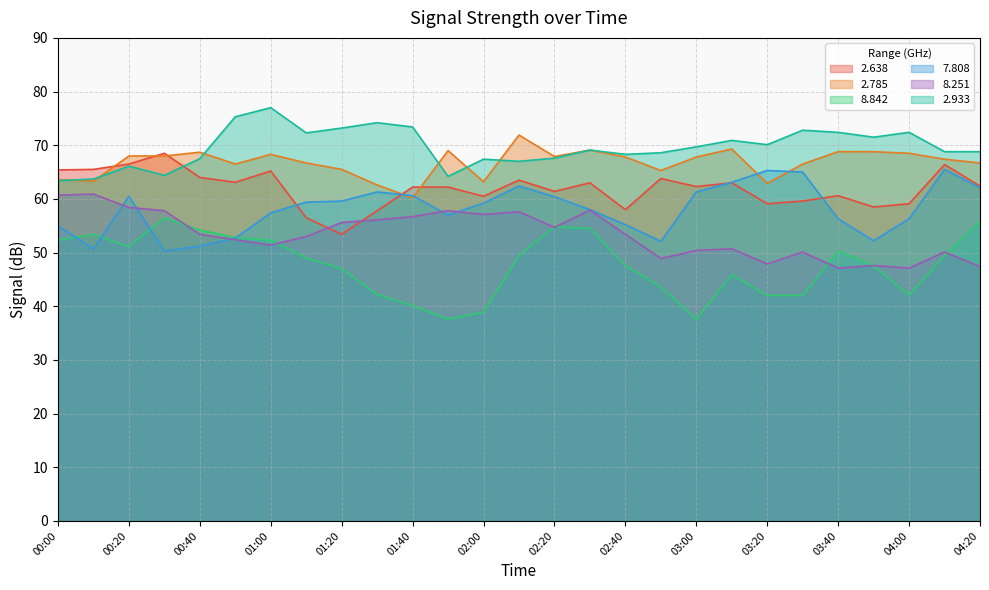

How many distinct data groups are displayed?

6